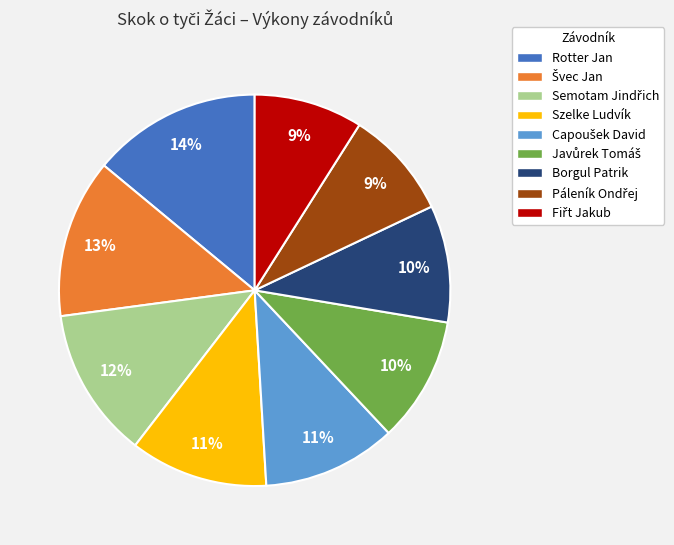

Is there a majority slice in this chart?

No